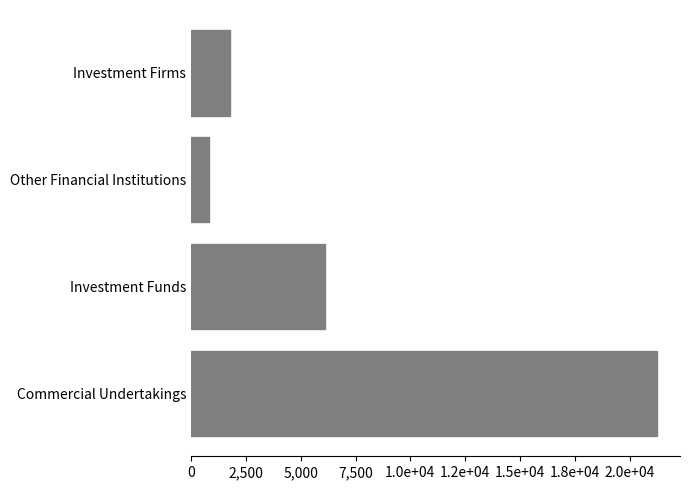

Are the bars horizontal?

Yes